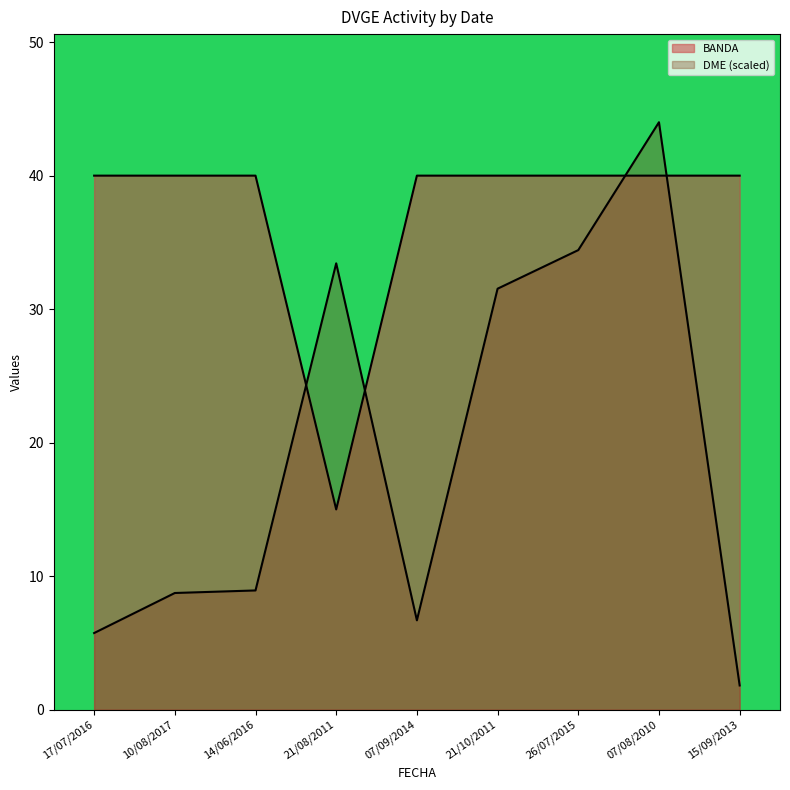

What is the difference between the DME values at 10/08/2017 and 07/09/2014?

2.0